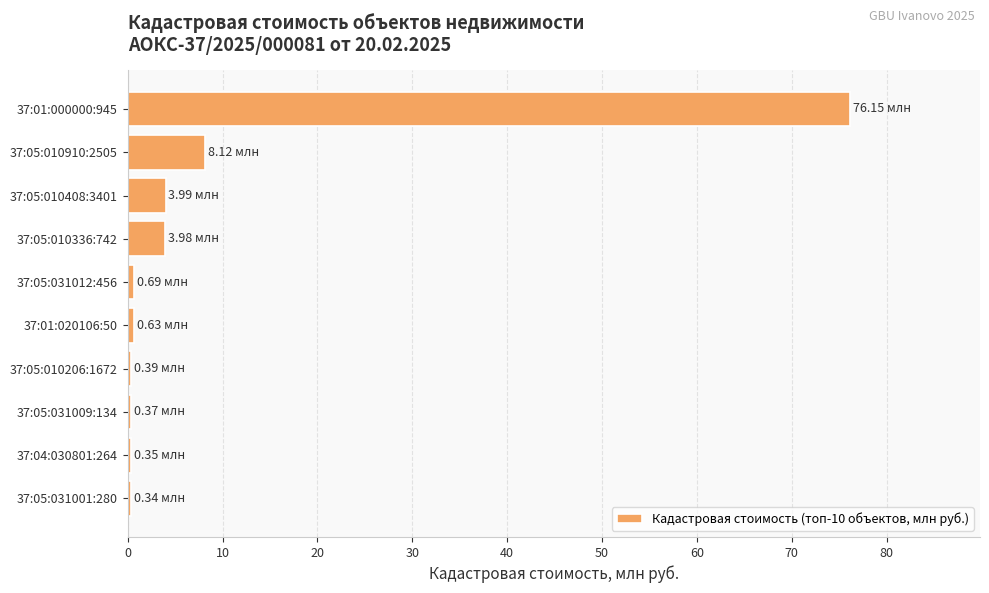

What is the sum of all values?

95.0